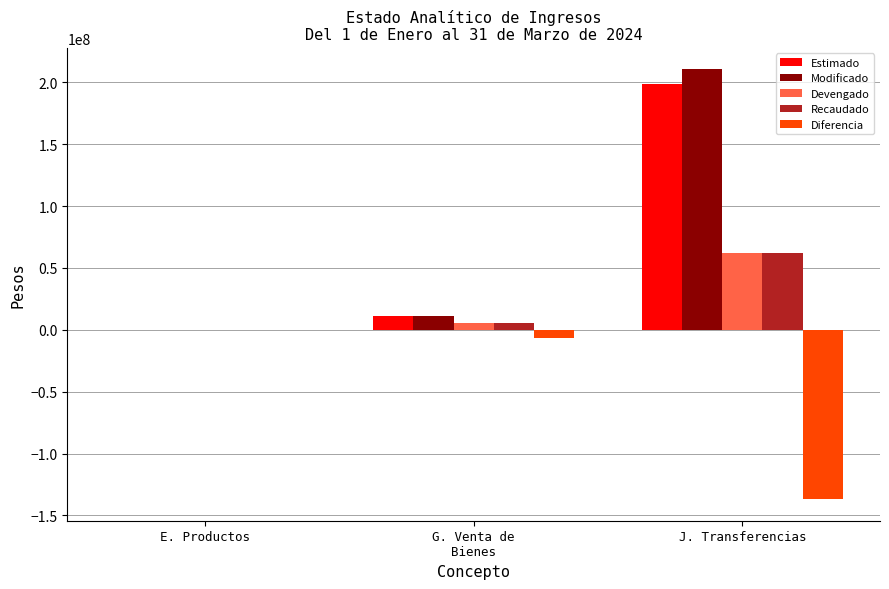

What is the total value across all series at G. Venta de
Bienes?

27225898.0